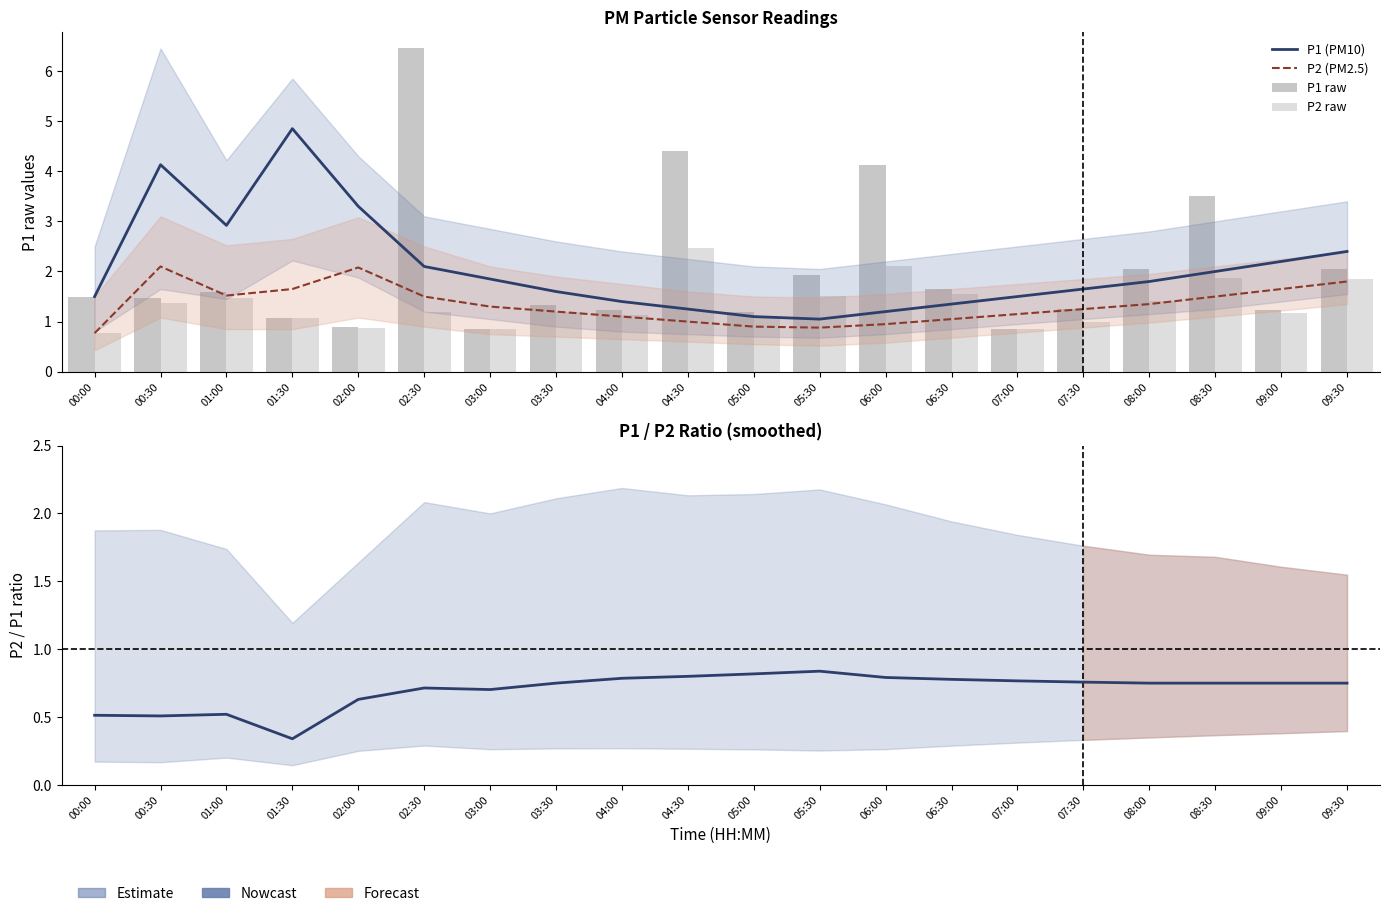

Is it true that P2/P1 ratio equals 1.0 at 08:30?

False